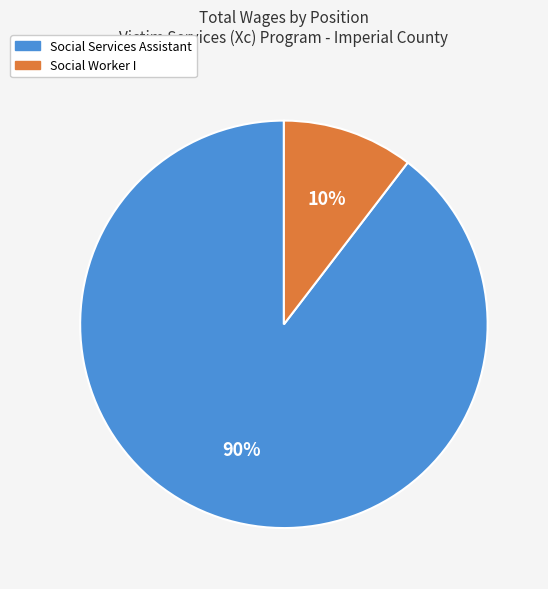

Which slice represents more than half of the pie?

Social Services Assistant